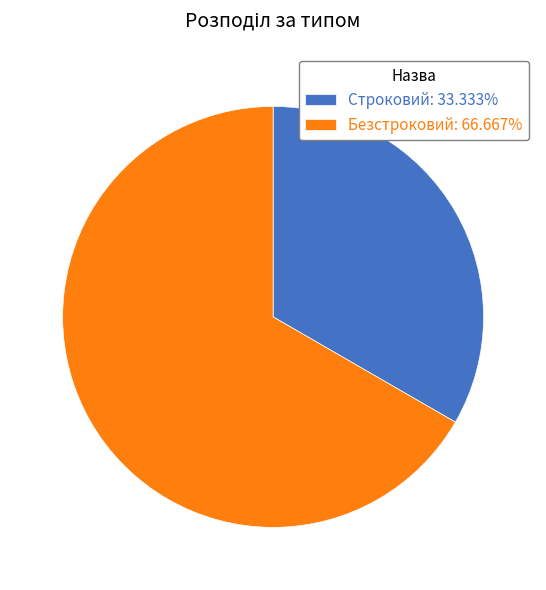

How many segments does this pie chart have?

2